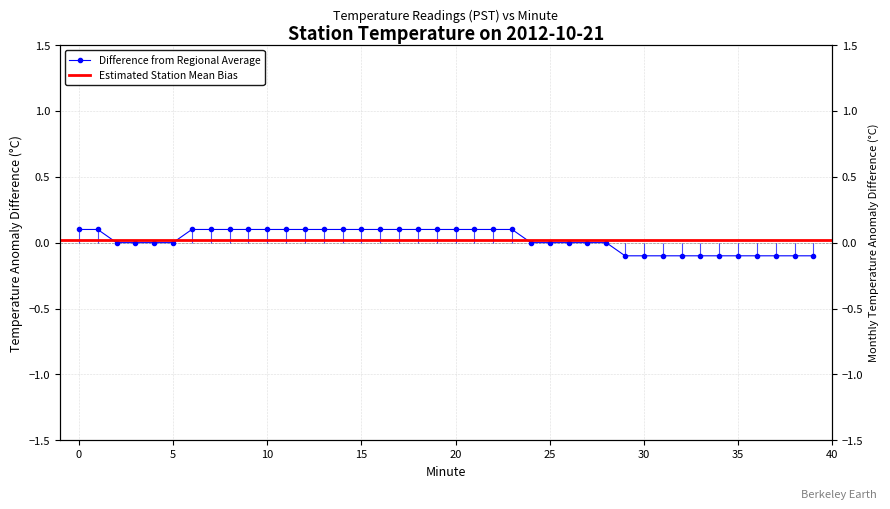

Rank the categories by value from highest to lowest.

0, 1, 6, 7, 8, 9, 10, 11, 12, 13, 14, 15, 16, 17, 18, 19, 20, 21, 22, 23, 2, 3, 4, 5, 24, 25, 26, 27, 28, 29, 30, 31, 32, 33, 34, 35, 36, 37, 38, 39